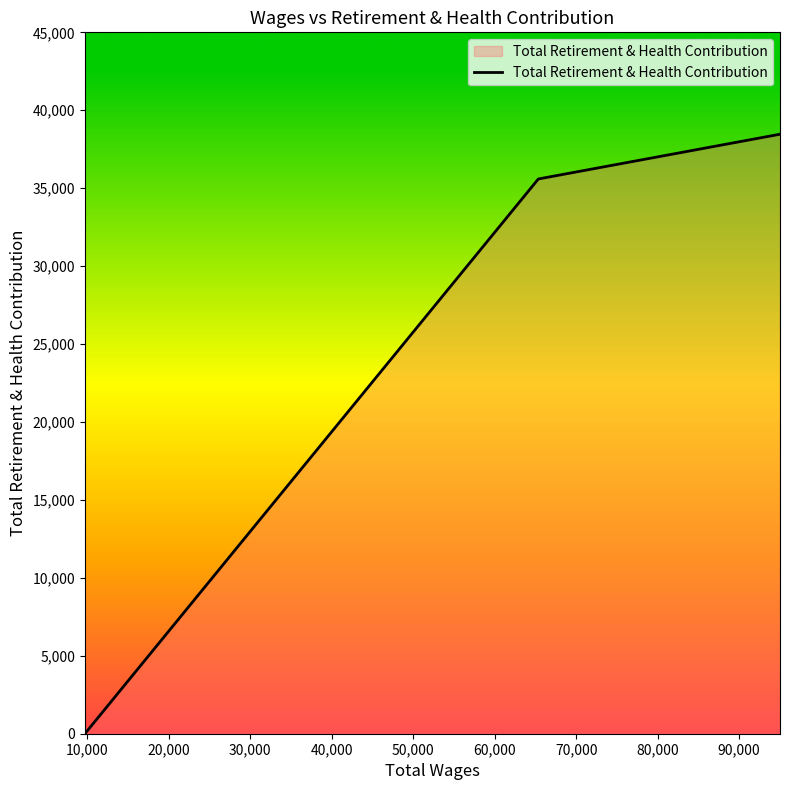

How many values are below 35592?

1